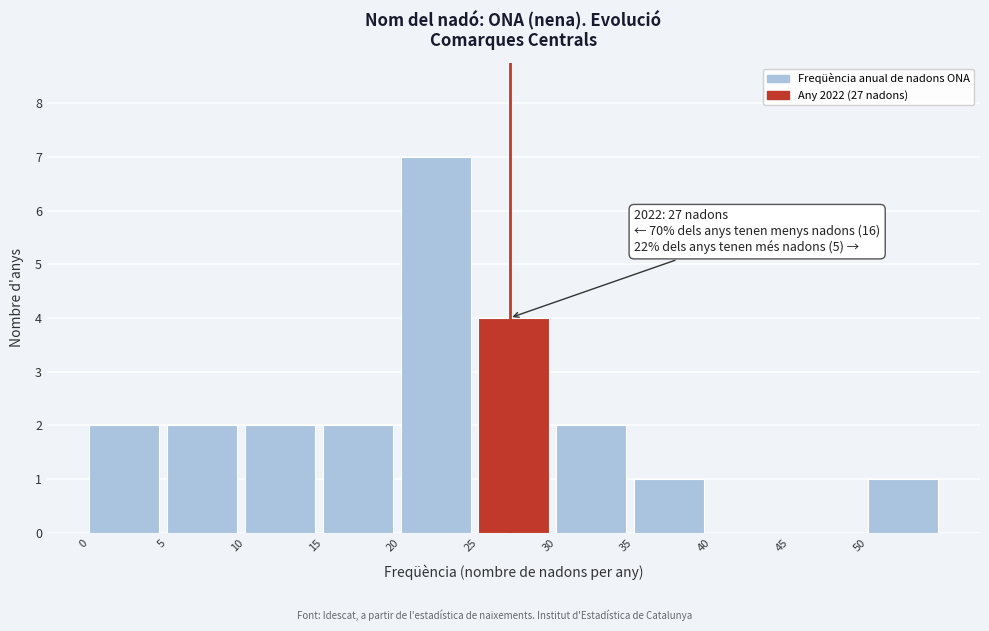

Over which range of the x-axis is the bar tallest?

20 to 25